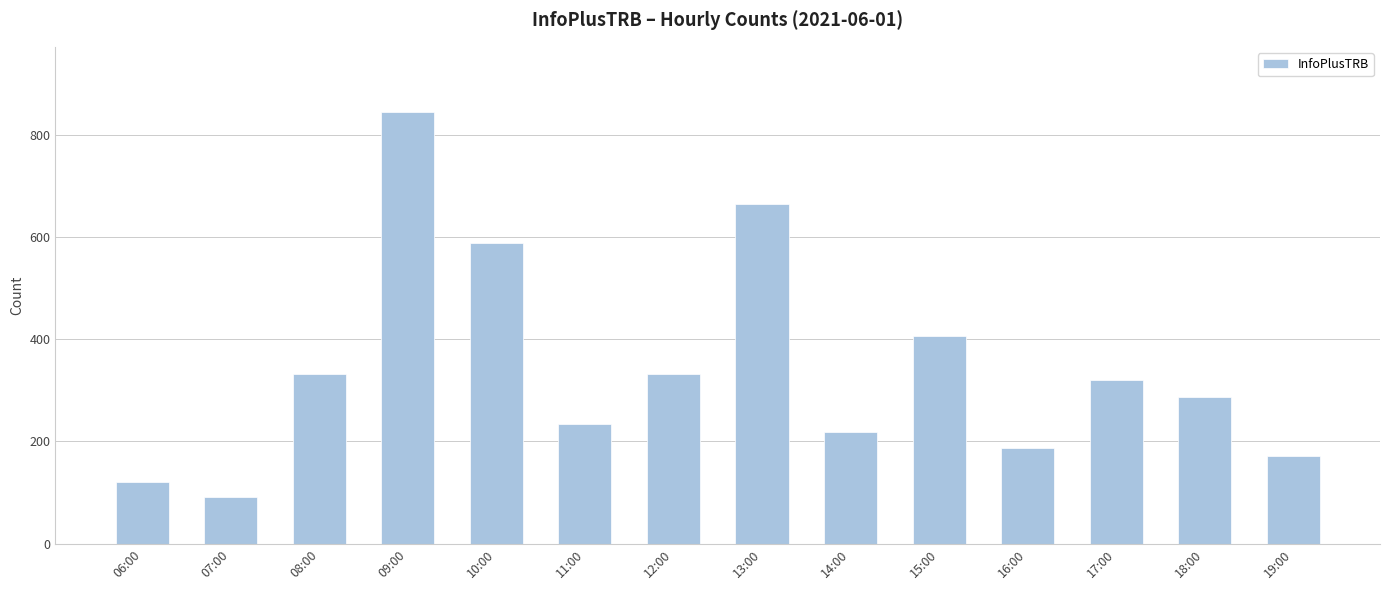

What position from the left is 09:00?

4